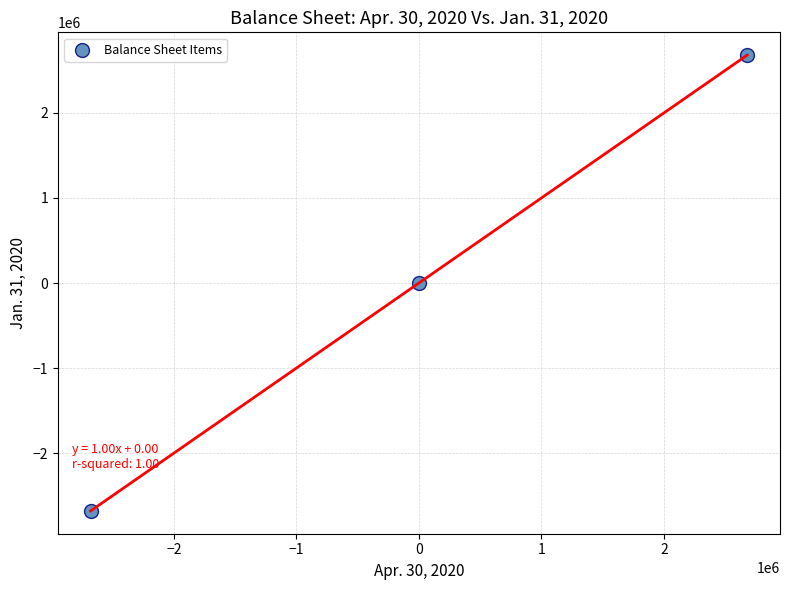

What is the range of X values (max minus min)?

5359923